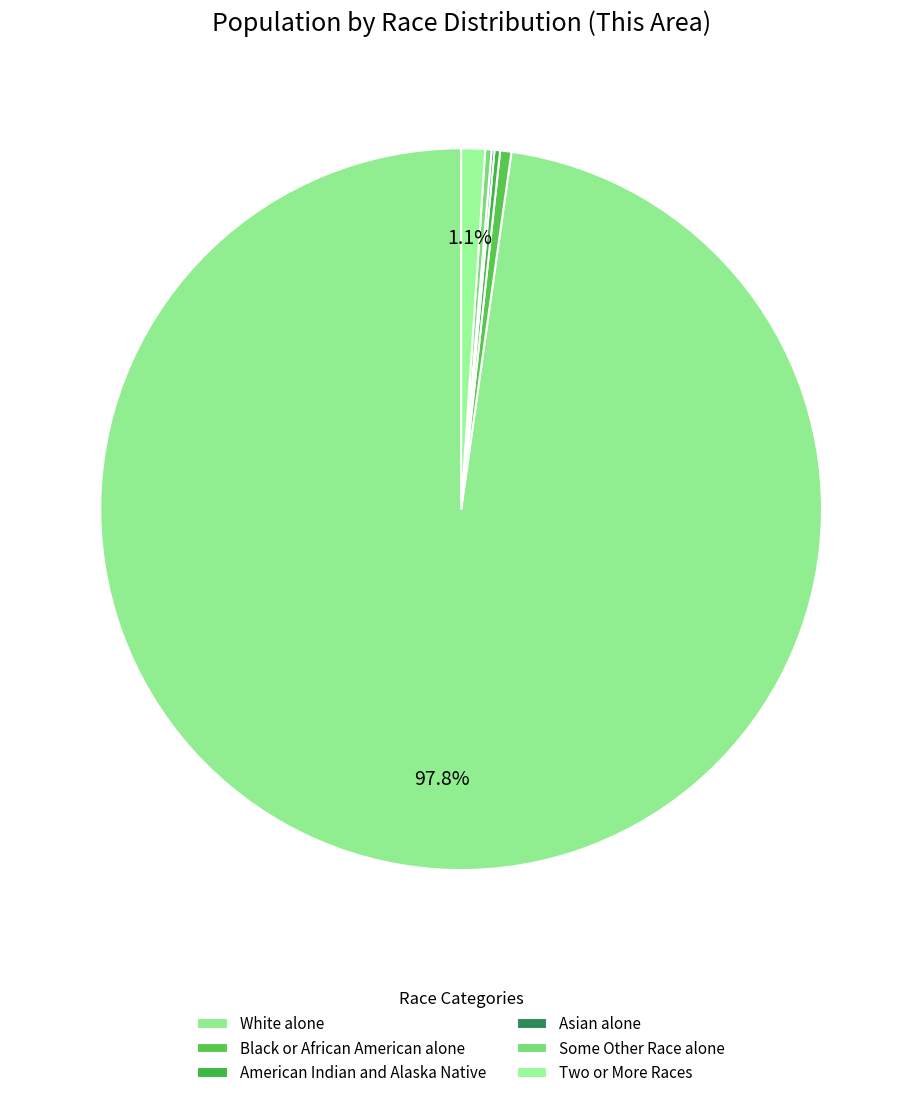

What portion of the pie excludes American Indian and Alaska Native?

99.7%